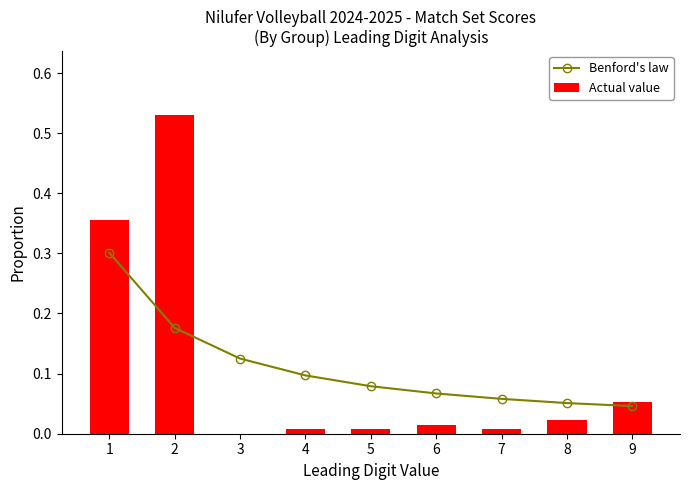

Reading left to right, list all the values displayed in this chart.

Benford's law: 0.3	0.2	0.1	0.1	0.1	0.1	0.1	0.1	0.0
Actual value: 0.4	0.5	0.0	0.0	0.0	0.0	0.0	0.0	0.1